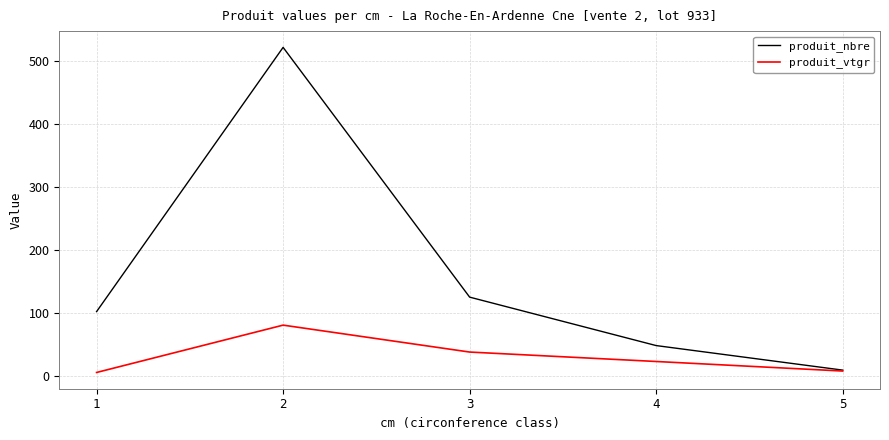

What is the sum of all produit_nbre values?

806.0